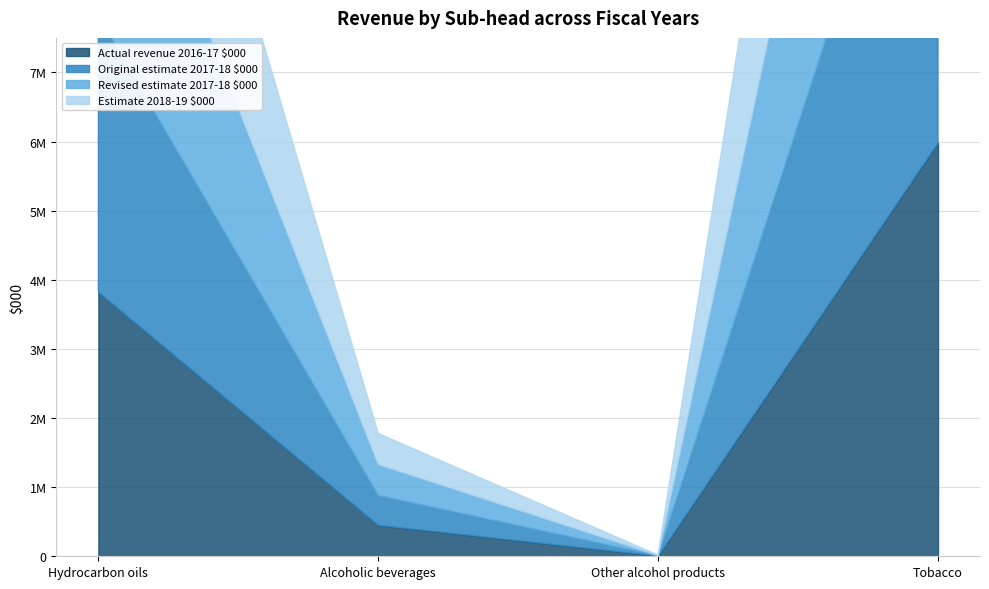

List the series in order of their overall mean, lowest first.

Actual revenue 2016-17 $000, Revised estimate 2017-18 $000, Original estimate 2017-18 $000, Estimate 2018-19 $000